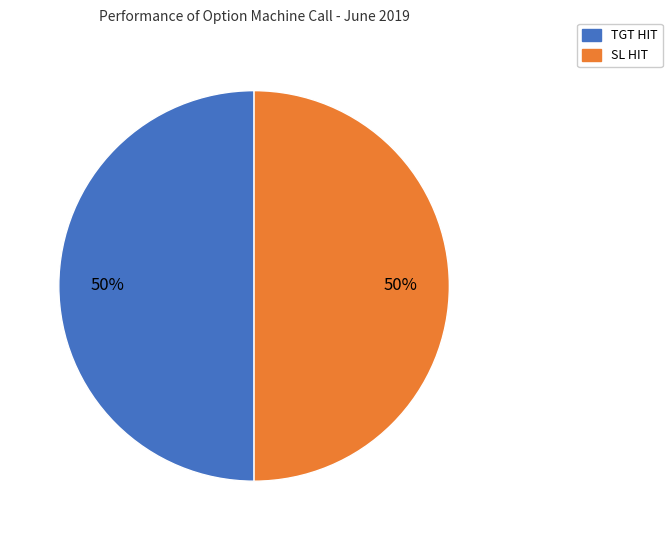

To the nearest percent, what is the average slice percentage?

50%